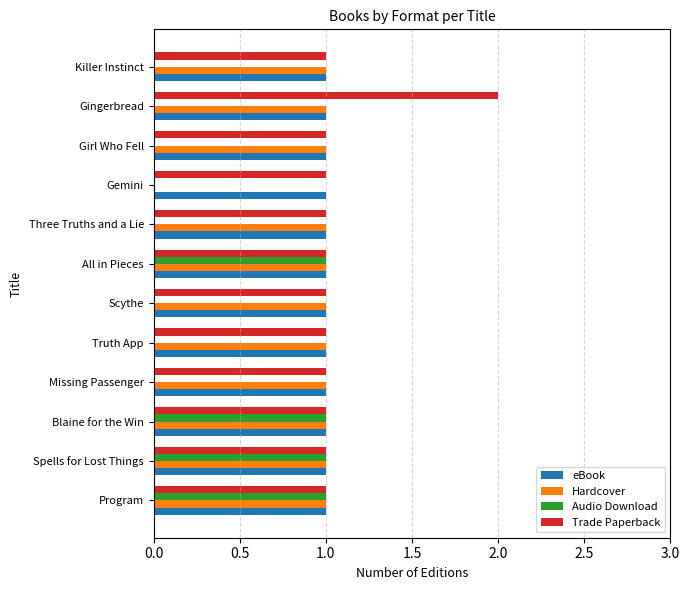

What is the sum of all Audio Download values?

4